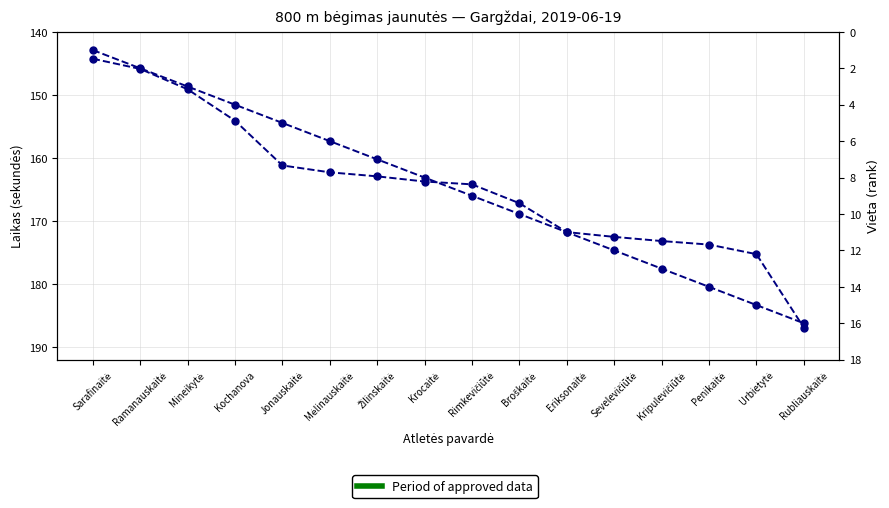

What is the difference between the values at Ramanauskaitė and Krocaitė?

17.9